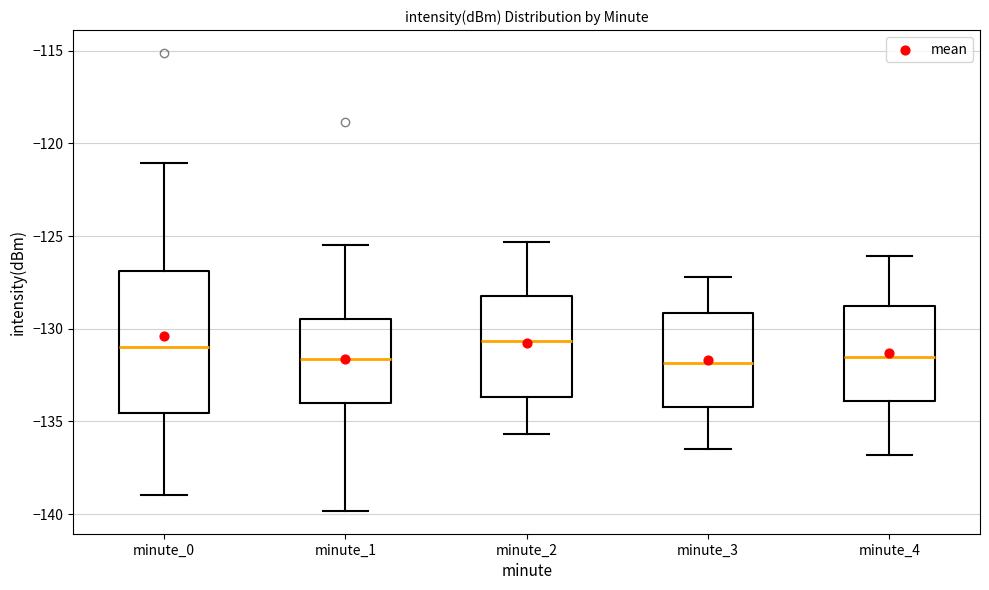

Reading left to right, read every box against the y-axis: the position of its median line, the range the box covers, and the ends of its whiskers. The values are not printed on the chart, so give them approximately, as read against the axis.

minute_0: median -131.0, box -134.5 to -127.0, whiskers -139.0 to -121.0
minute_1: median -131.5, box -134.0 to -129.5, whiskers -140.0 to -125.5
minute_2: median -130.5, box -133.5 to -128.0, whiskers -135.5 to -125.5
minute_3: median -132.0, box -134.0 to -129.0, whiskers -136.5 to -127.0
minute_4: median -131.5, box -134.0 to -129.0, whiskers -137.0 to -126.0